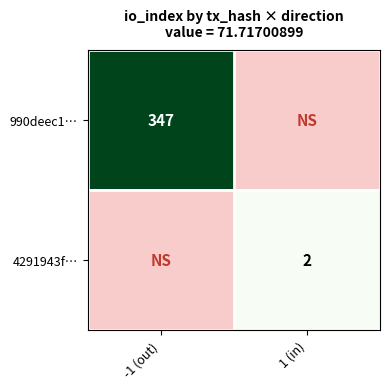

Between 1 (in) and -1 (out), which is larger?

-1 (out)